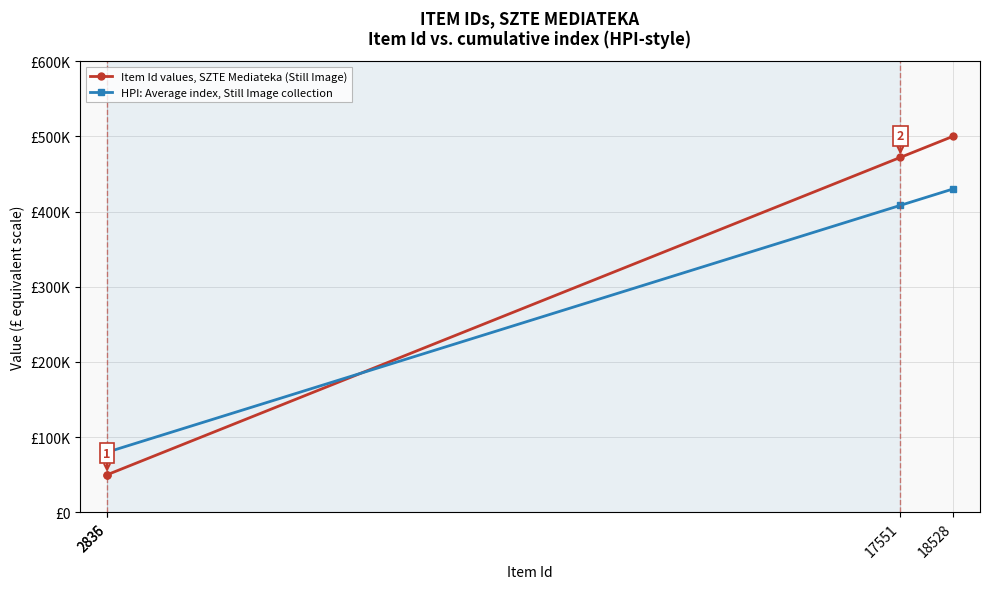

Is it true that Item Id values, SZTE Mediateka (Still Image) equals 172268.2 at 17551?

False